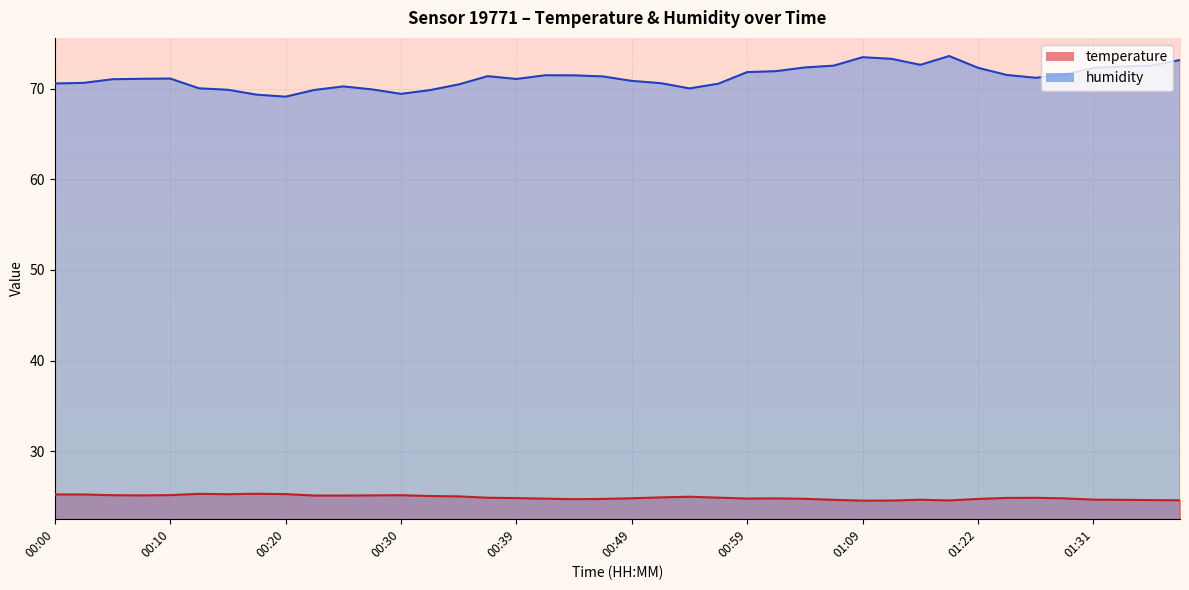

What is the minimum value shown in the chart?

24.6